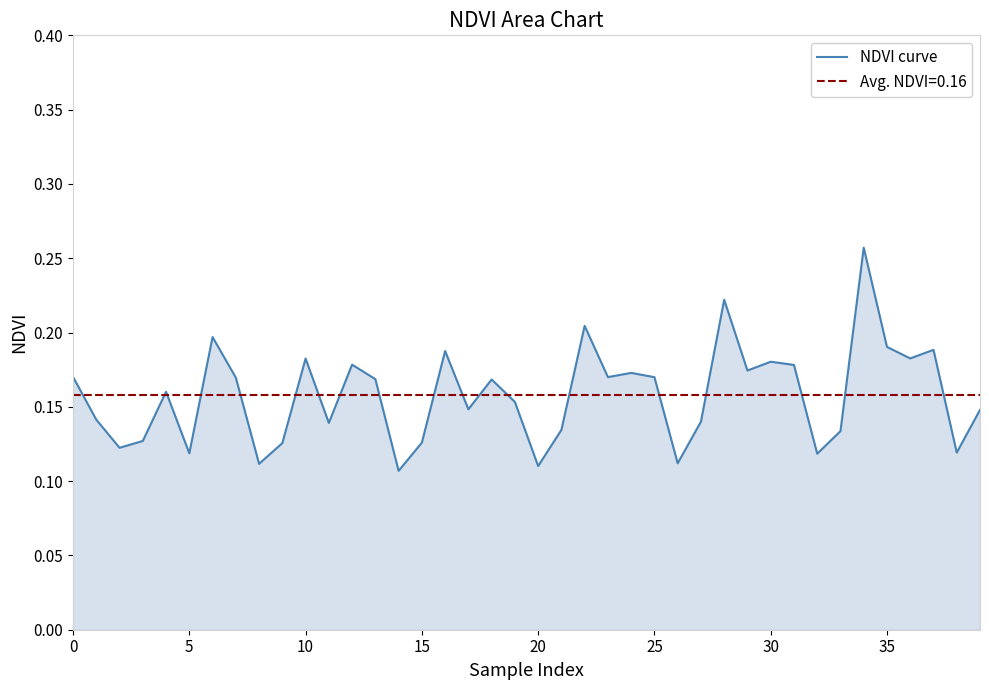

What is the difference between the maximum and minimum values?

0.2